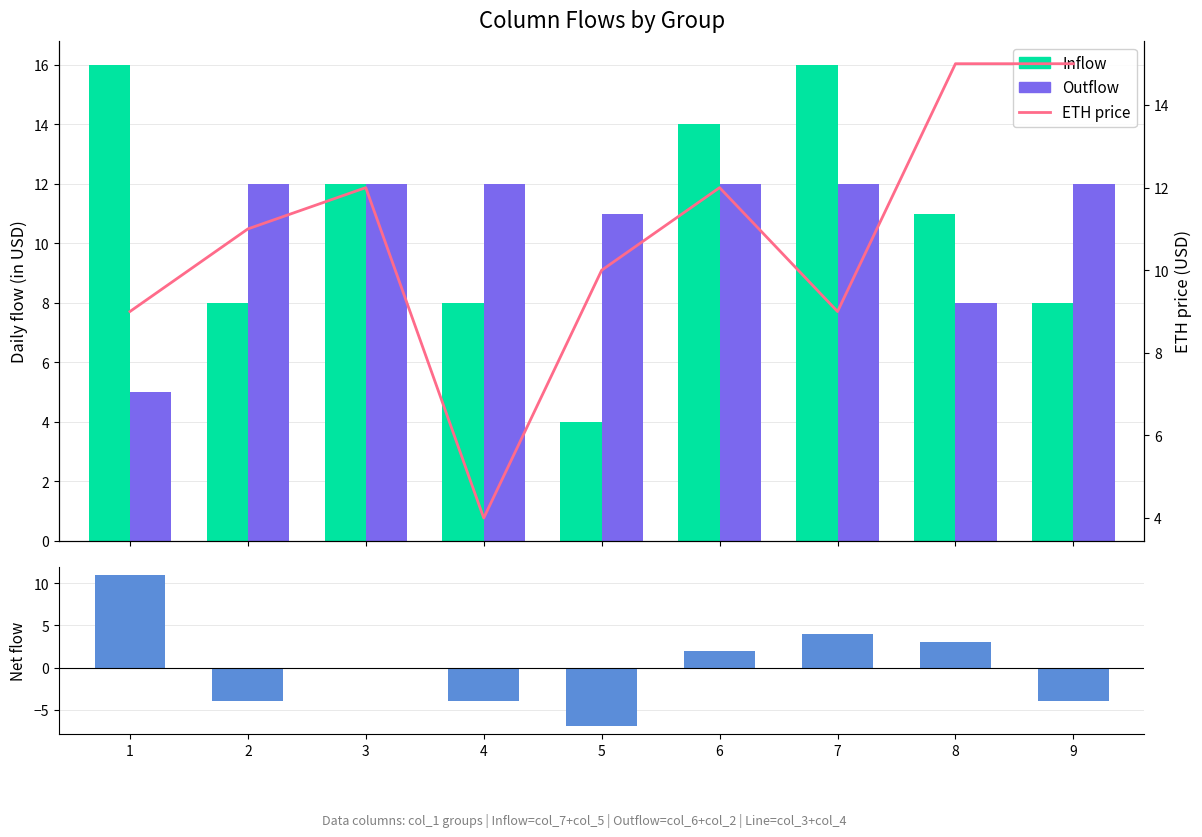

Reading left to right, list all the values displayed in this chart.

Inflow: 16	8	12	8	4	14	16	11	8
Outflow: 5	12	12	12	11	12	12	8	12
ETH price: 9	11	12	4	10	12	9	15	15
Net flow: 11	-4	0	-4	-7	2	4	3	-4